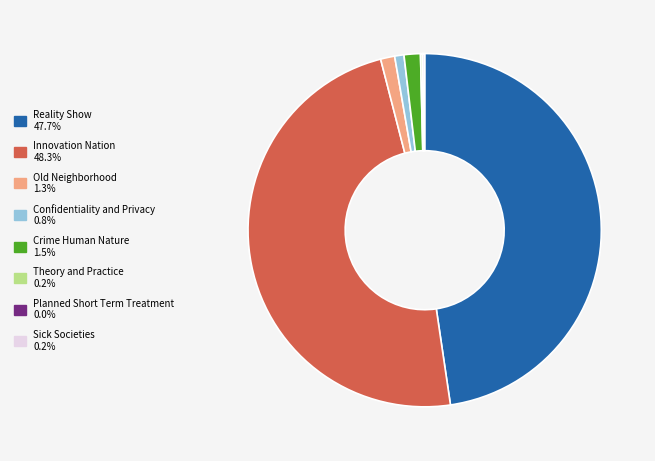

Is Old Neighborhood the majority of the pie?

No